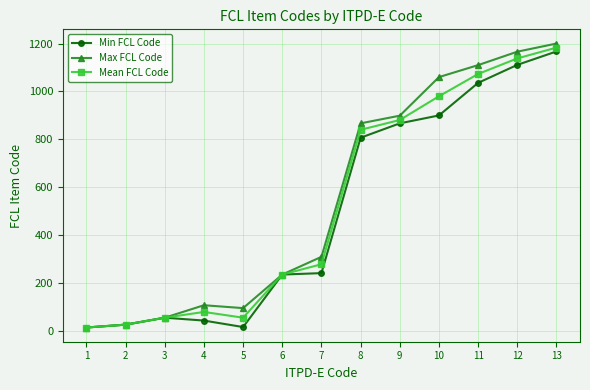

At which category does Mean FCL Code reach its first local valley?

5